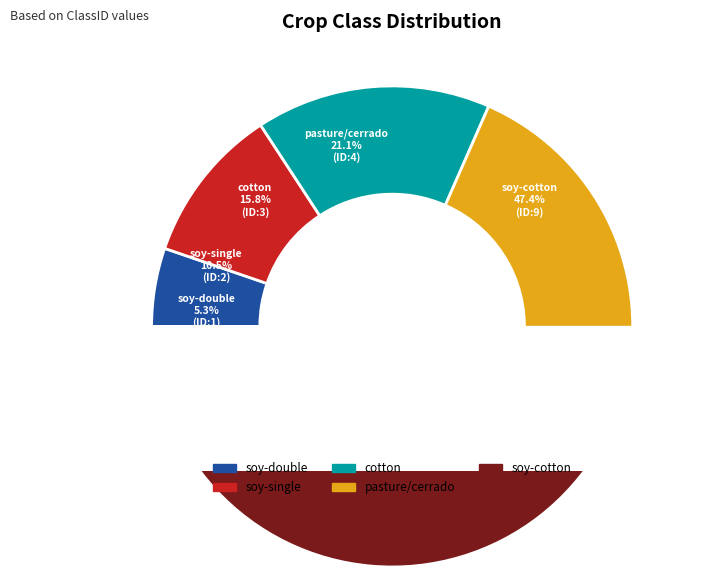

What is the largest slice in the pie chart?

soy-cotton